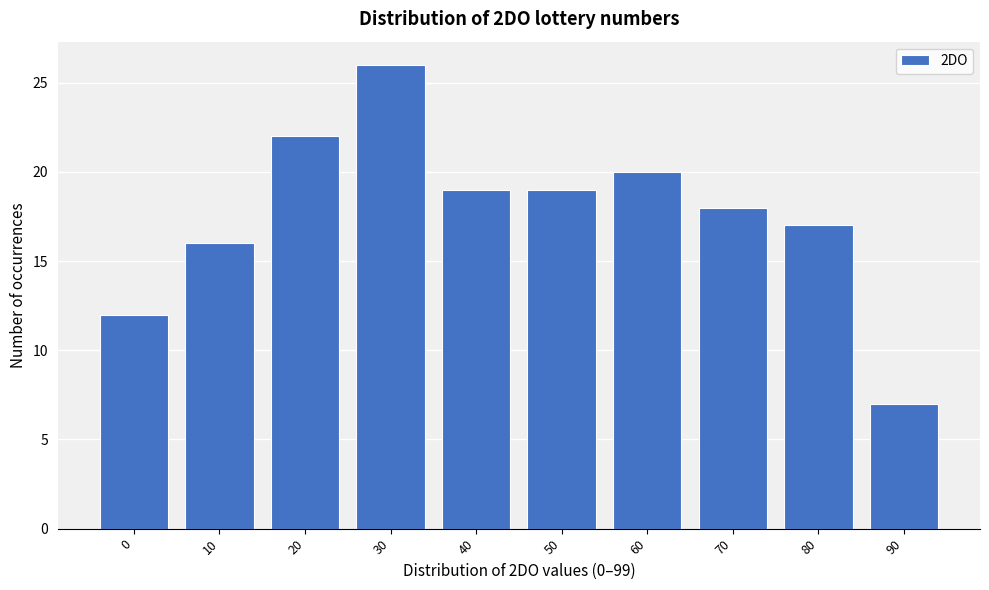

Reading left to right, extract all data points from this chart.

0=12	10=16	20=22	30=26	40=19	50=19	60=20	70=18	80=17	90=7